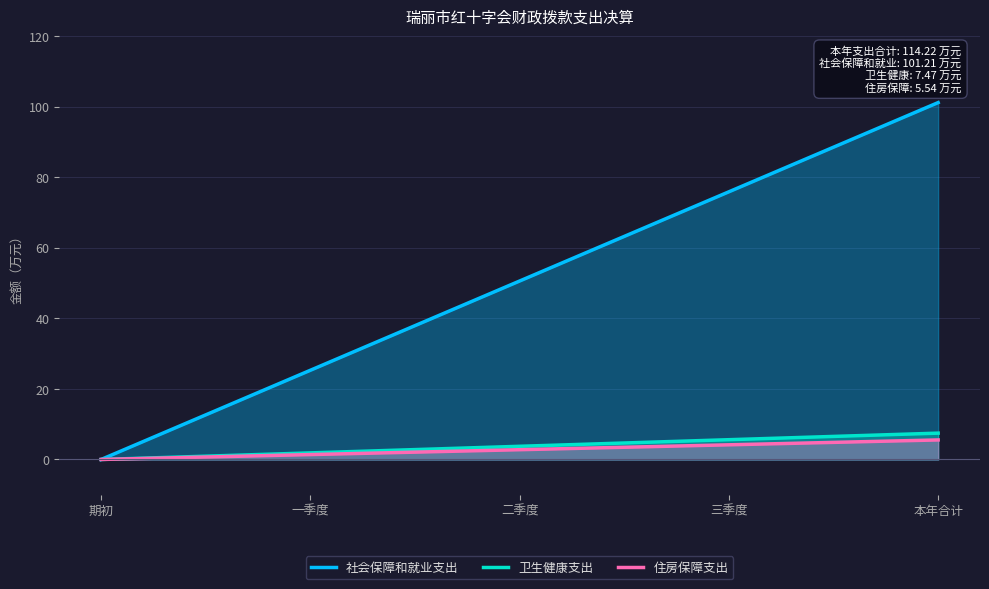

True or false: 住房保障支出 and 卫生健康支出 cross at least once.

False